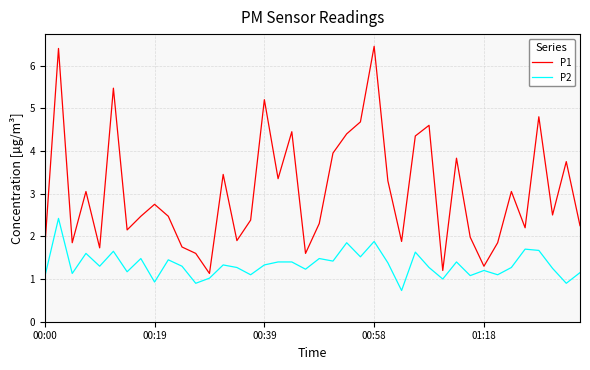

How many lines are shown in the chart?

2